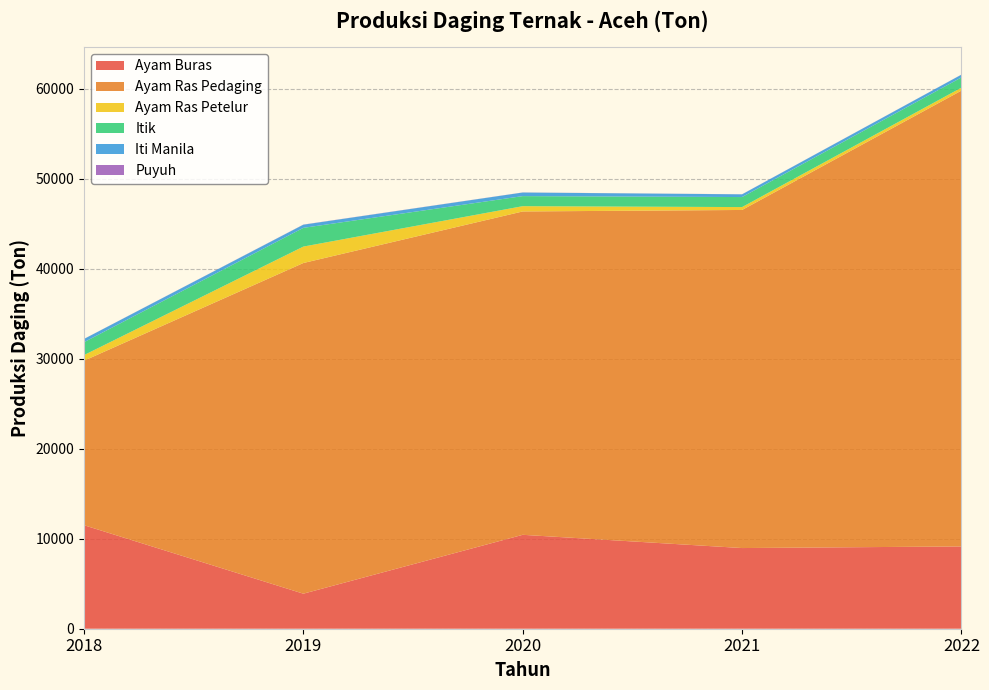

Reading right to left, extract all data points from this chart.

Ayam Buras: 2022=9144.4	2021=8965.1	2020=10436.5	2019=3893.9	2018=11504.9
Ayam Ras Pedaging: 2022=50658.9	2021=37572.4	2020=35935.5	2019=36748.3	2018=18278.8
Ayam Ras Petelur: 2022=326.6	2021=320.2	2020=585.8	2019=1825.7	2018=625.2
Itik: 2022=1136.8	2021=1114.5	2020=1119.2	2019=2081.0	2018=1429.9
Iti Manila: 2022=308.7	2021=302.6	2020=399.0	2019=350.5	2018=360.6
Puyuh: 2022=8.1	2021=7.9	2020=9.4	2019=15.2	2018=7.2